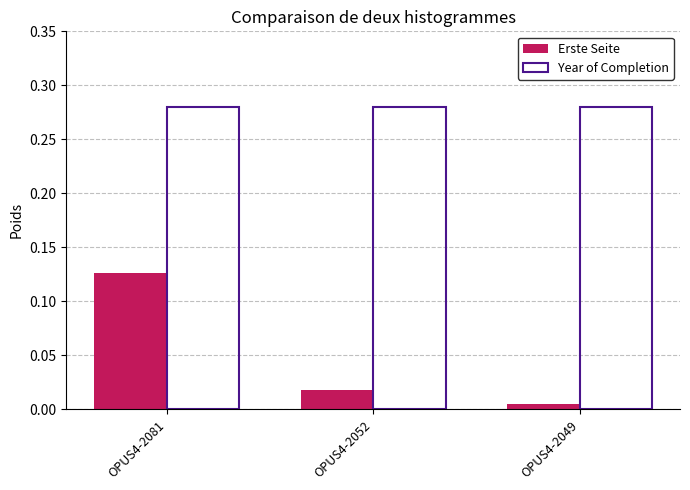

Which series has the widest spread of values?

Erste Seite